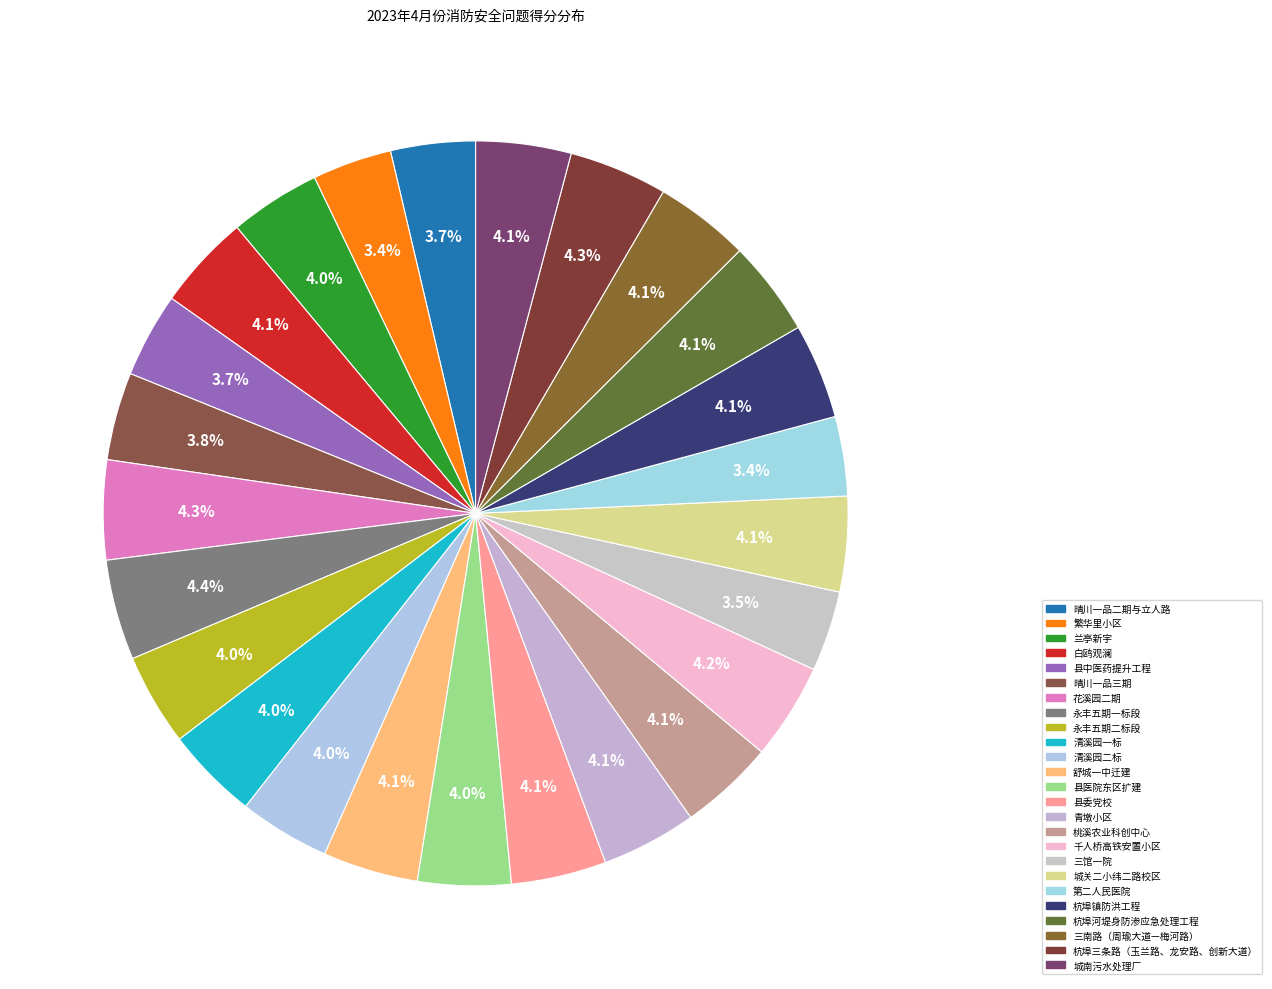

True or false: 三馆一院 accounts for 3% of the total.

True